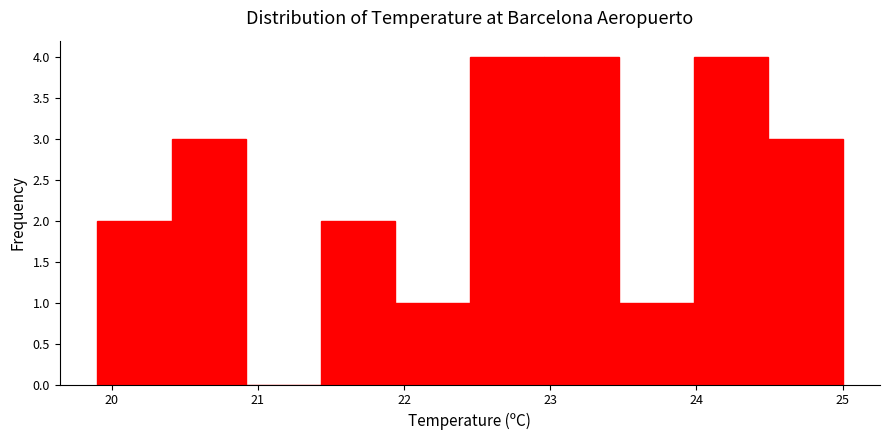

Reading left to right, transcribe this chart: for each bar, give the range it covers on the x-axis and its height. Neither the bar edges nor the heights are printed on the chart, so give them approximately, as read against the axes.

19.90 to 20.41: 2
20.41 to 20.92: 3
20.92 to 21.43: 0
21.43 to 21.94: 2
21.94 to 22.45: 1
22.45 to 22.96: 4
22.96 to 23.47: 4
23.47 to 23.98: 1
23.98 to 24.49: 4
24.49 to 25.00: 3